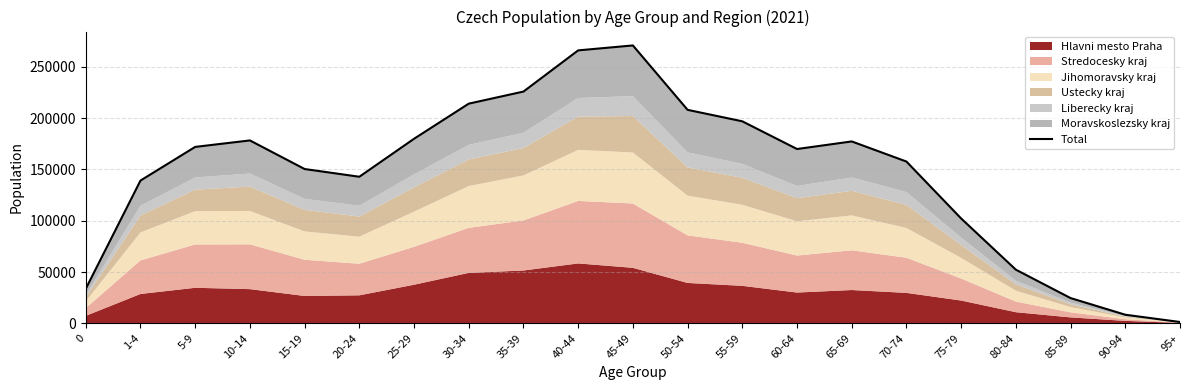

What position from the right is 25-29?

15